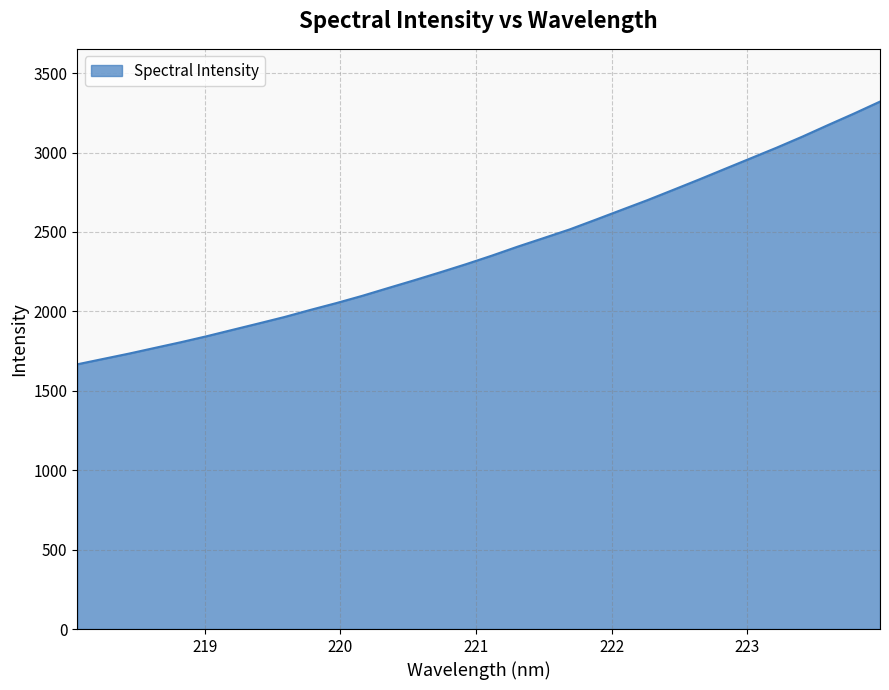

Does the chart display data point markers on the line(s)?

No